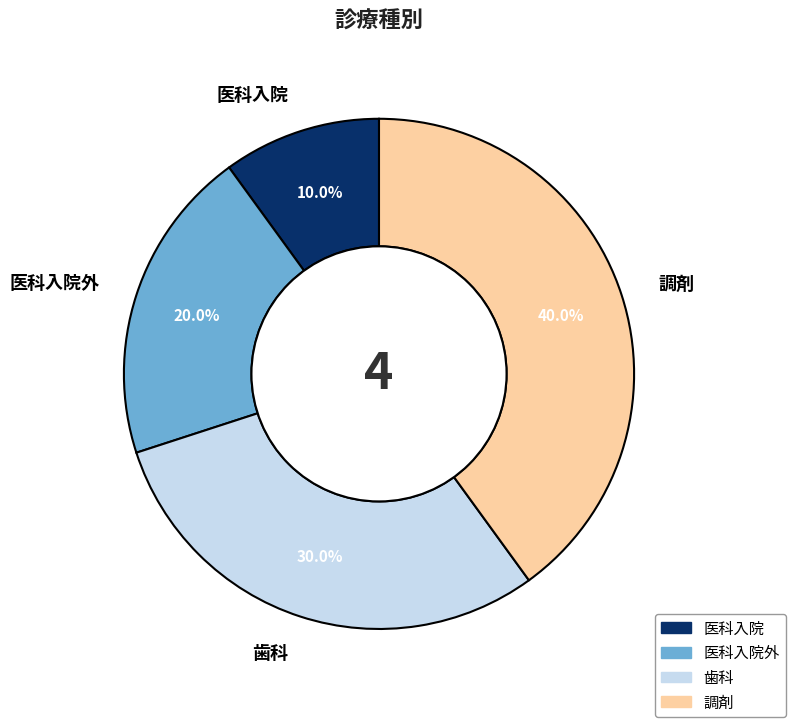

What portion of the pie excludes 医科入院外?

80.0%